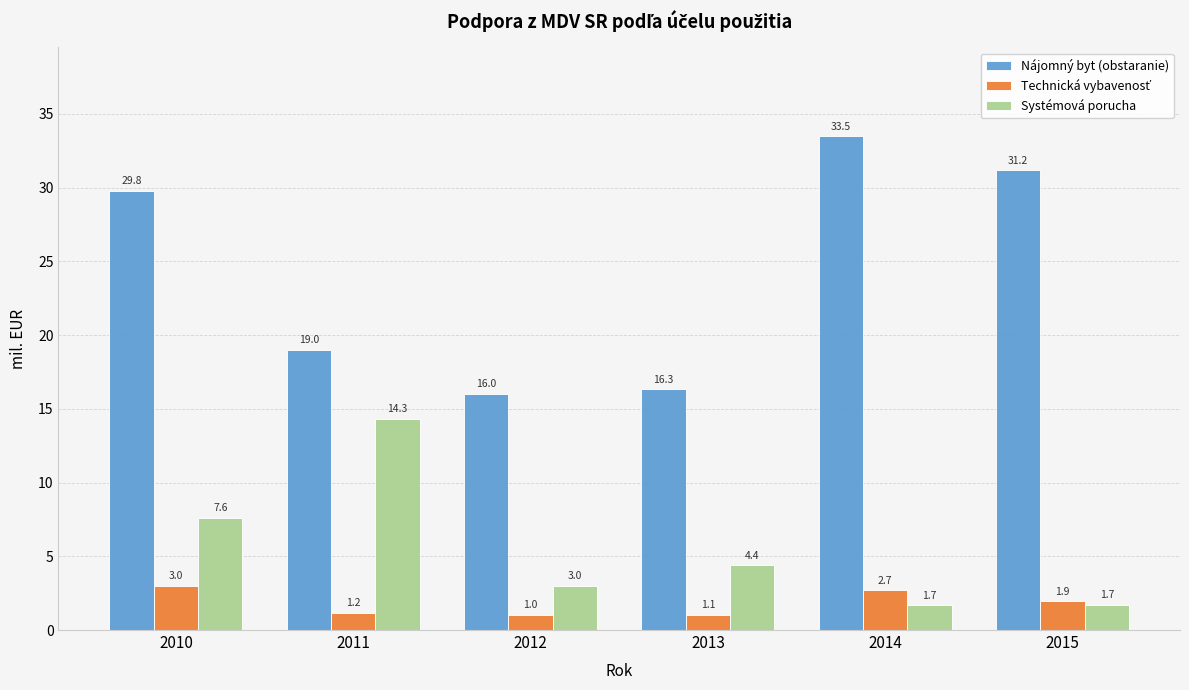

What is the spread (max minus min) of values at 2011?

17.8